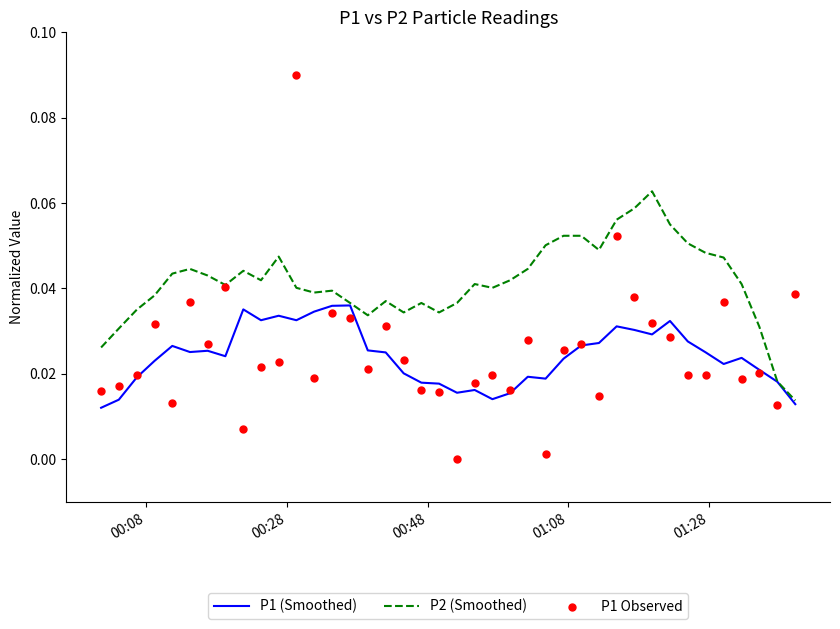

Which series contains the lowest Y value?

P1 Observed